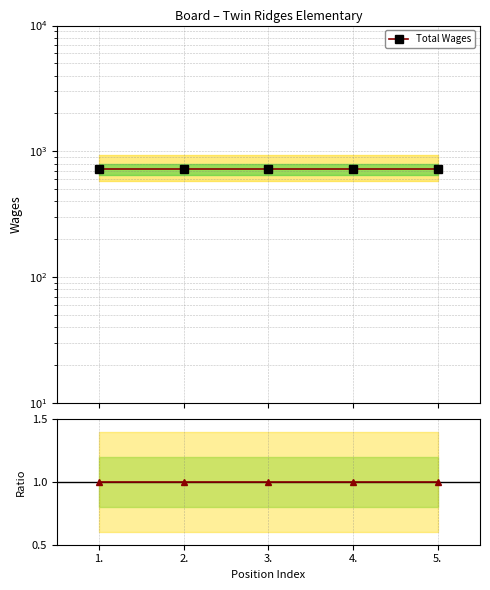

What is the sum of all Total Wages values?

3600